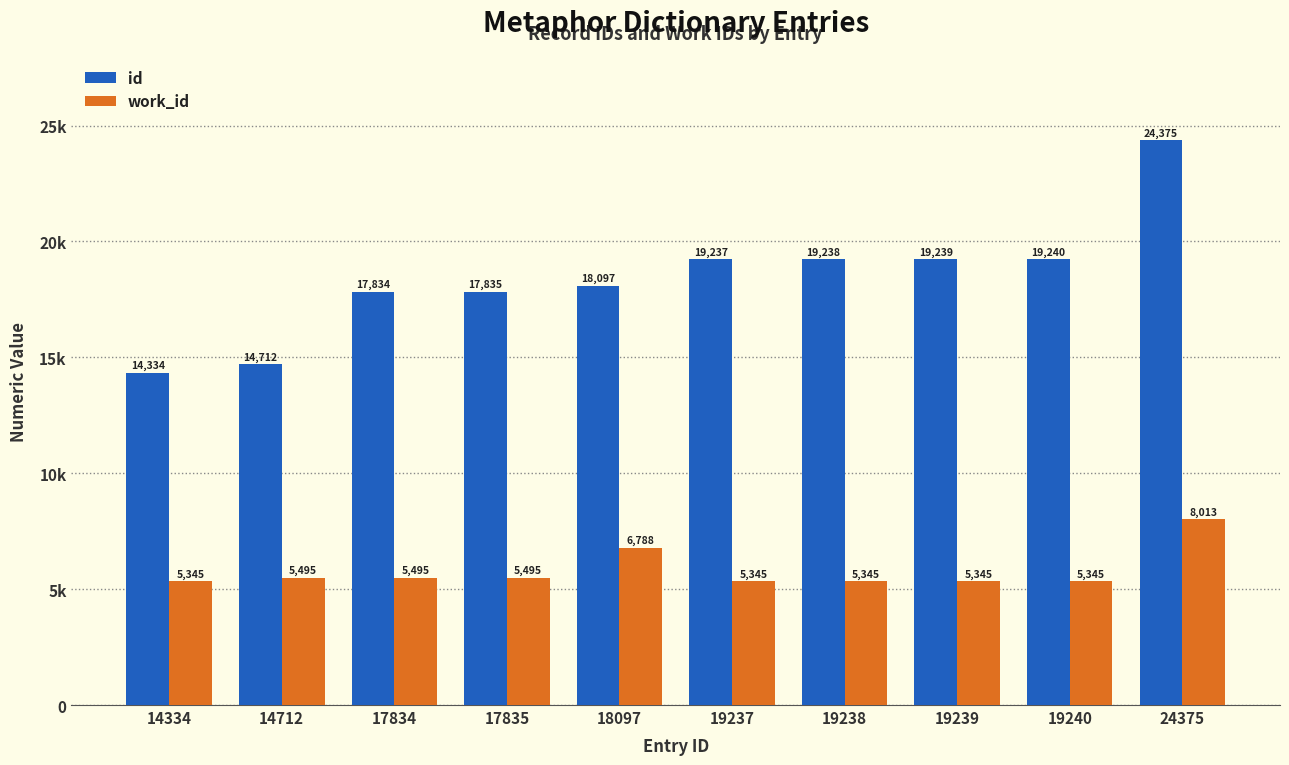

Reading left to right, list all the values displayed in this chart.

id: 14334	14712	17834	17835	18097	19237	19238	19239	19240	24375
work_id: 5345	5495	5495	5495	6788	5345	5345	5345	5345	8013